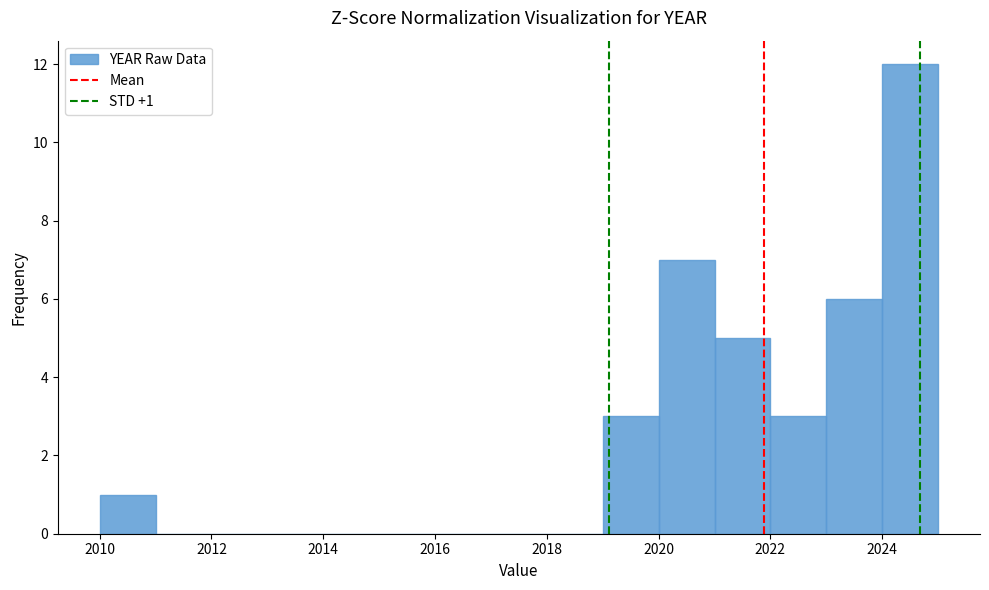

Which range on the x-axis has the tallest bar?

2024 to 2025